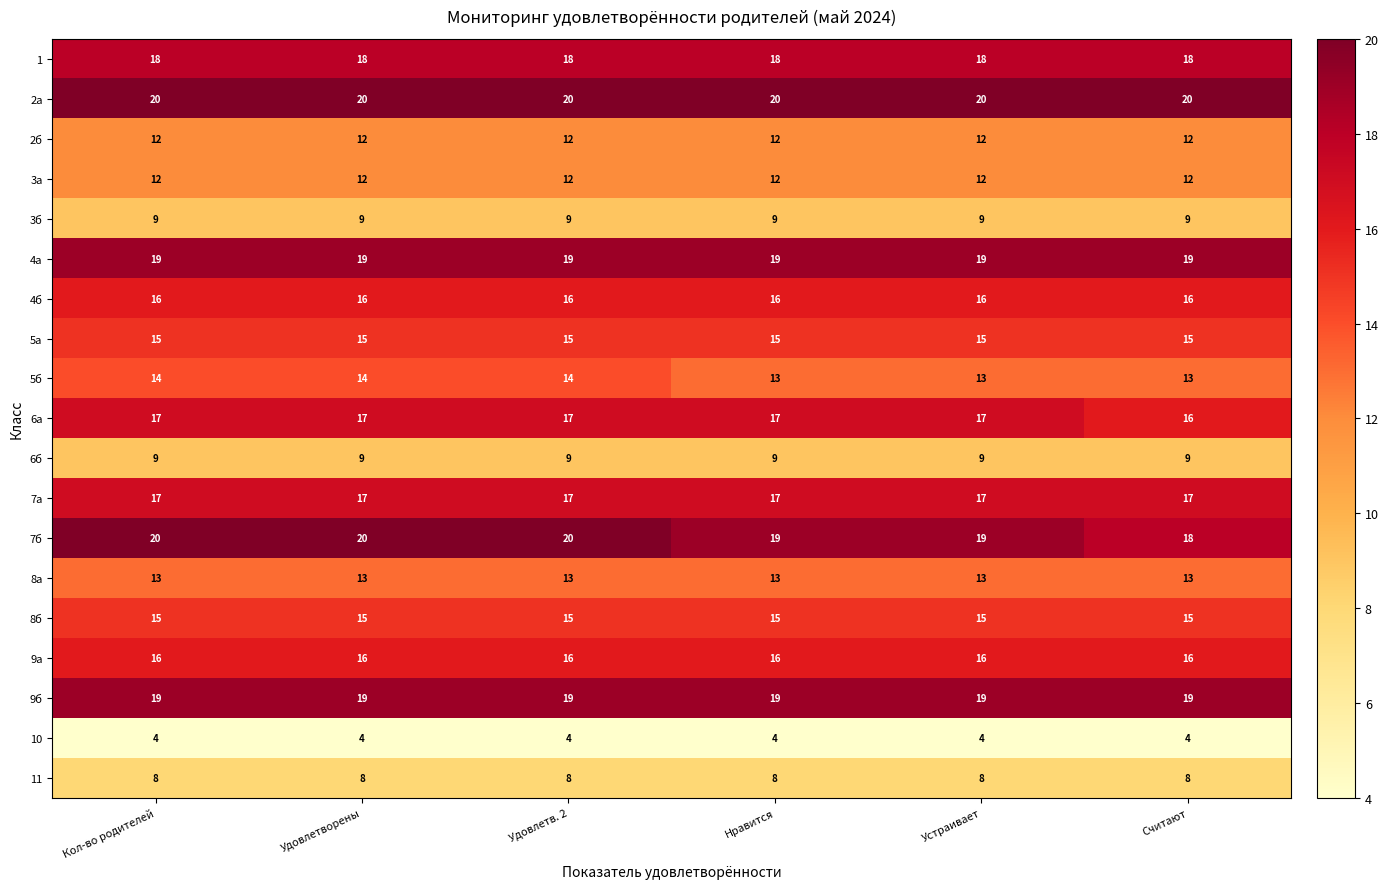

Which series has the largest total across all categories?

2а